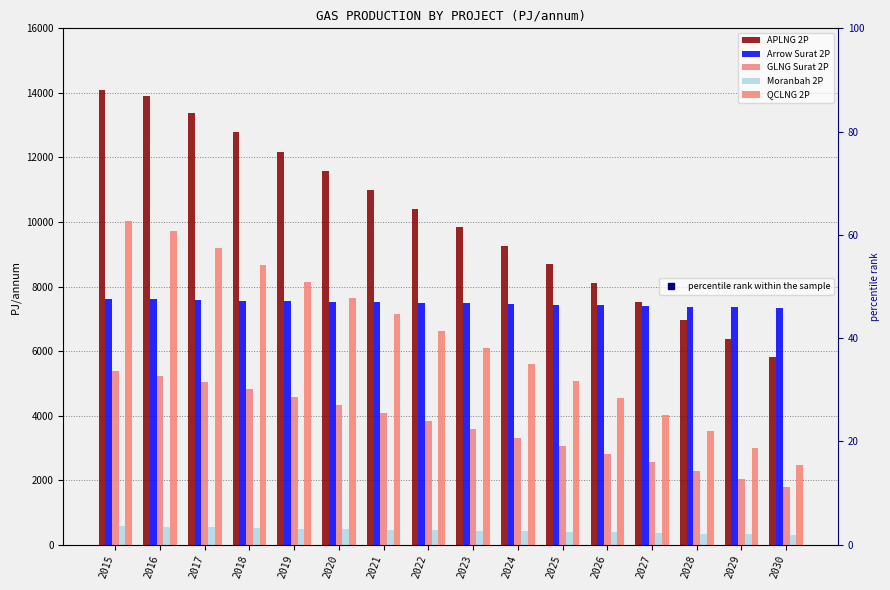

What is the value of the QCLNG 2P bar at the 2nd from the left?

9722.7